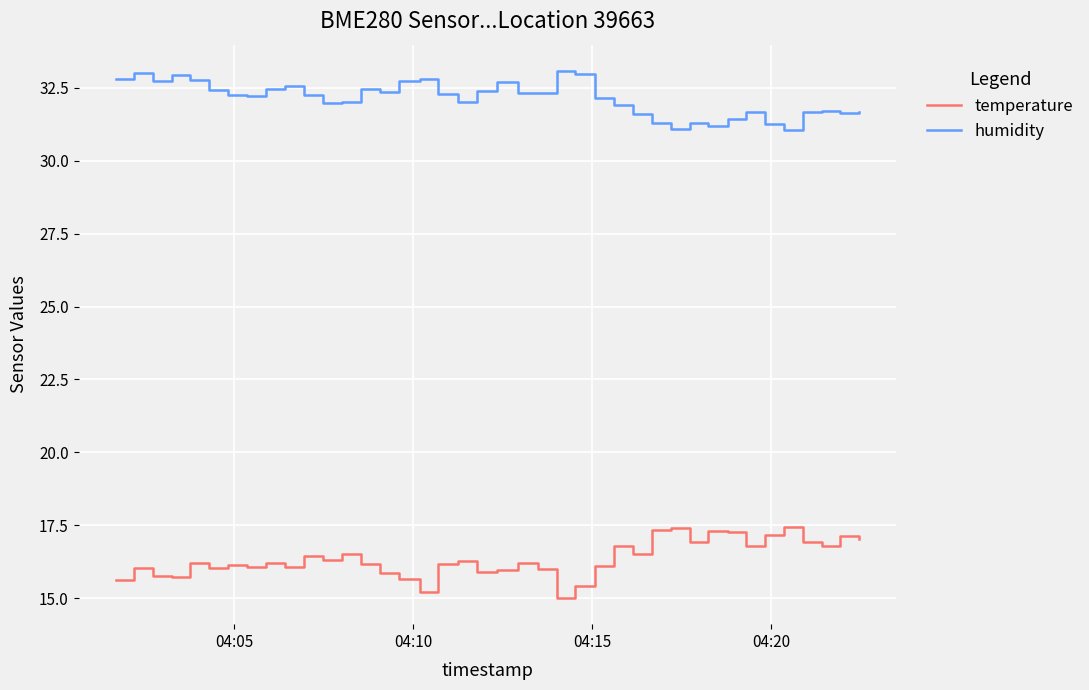

What is the difference between the maximum and minimum values in the humidity series?

2.0